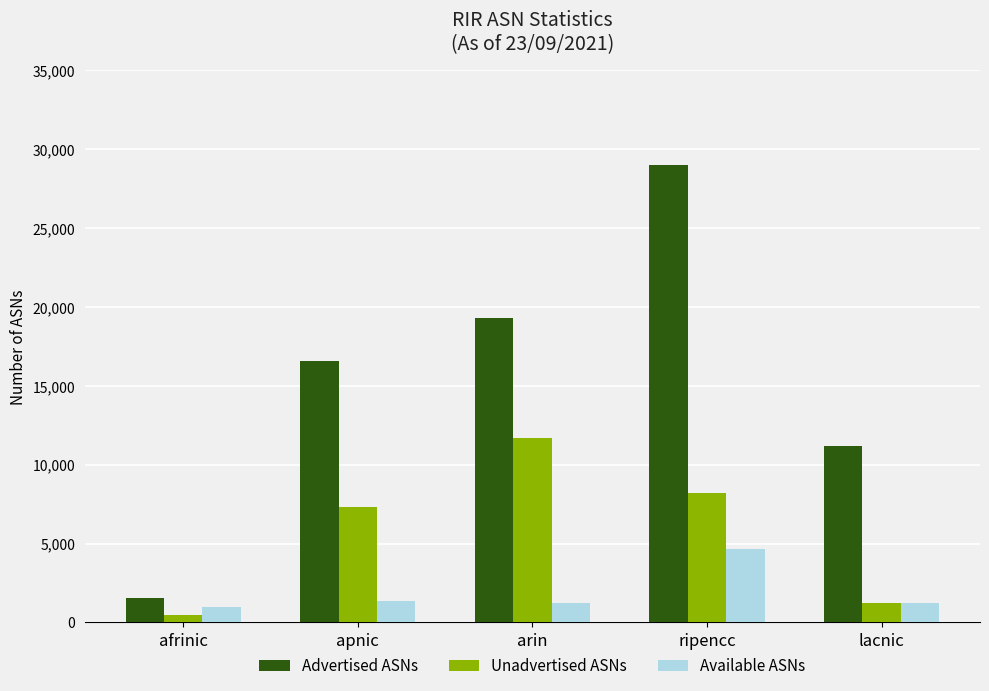

What position from the right is lacnic?

1